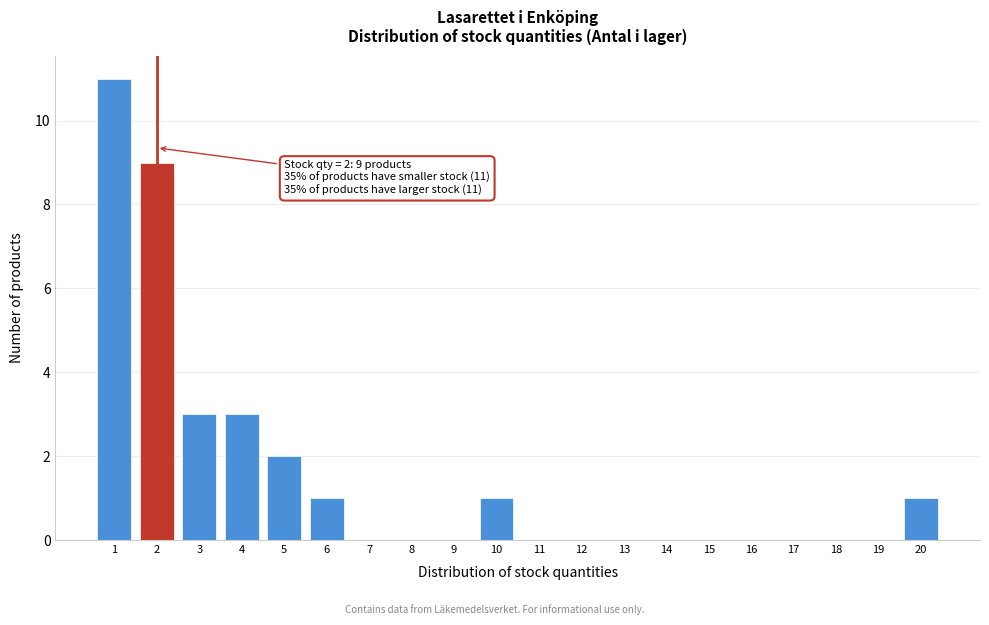

Over which range of the x-axis is the bar tallest?

0.5 to 1.5